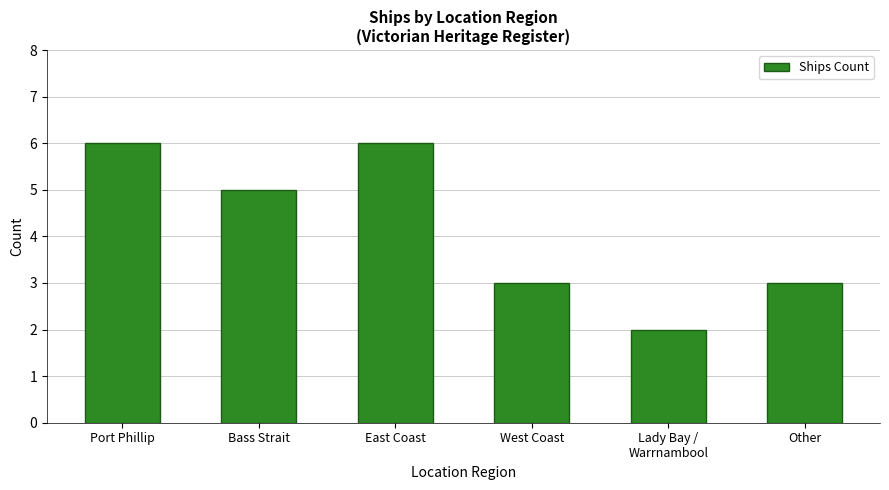

How many values are below 5?

3